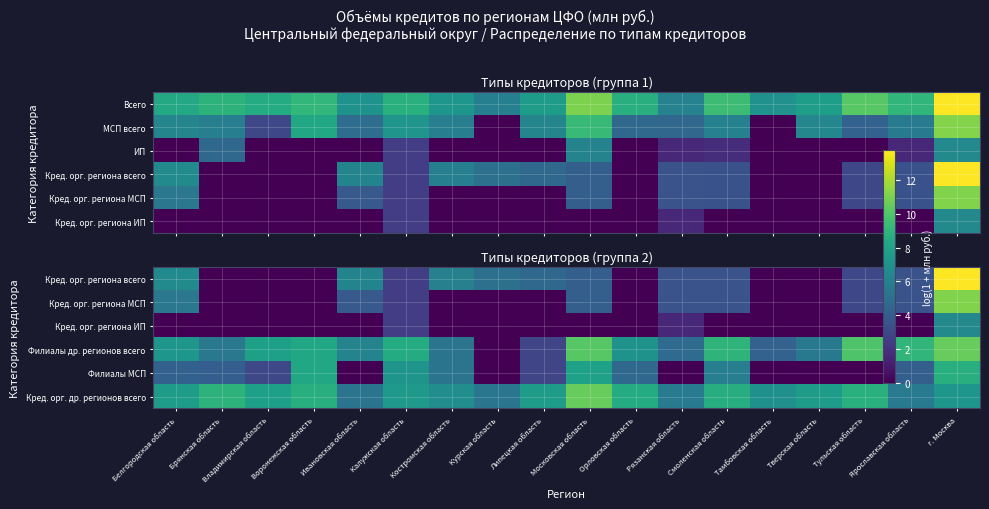

How many categories are shown in the chart?

18